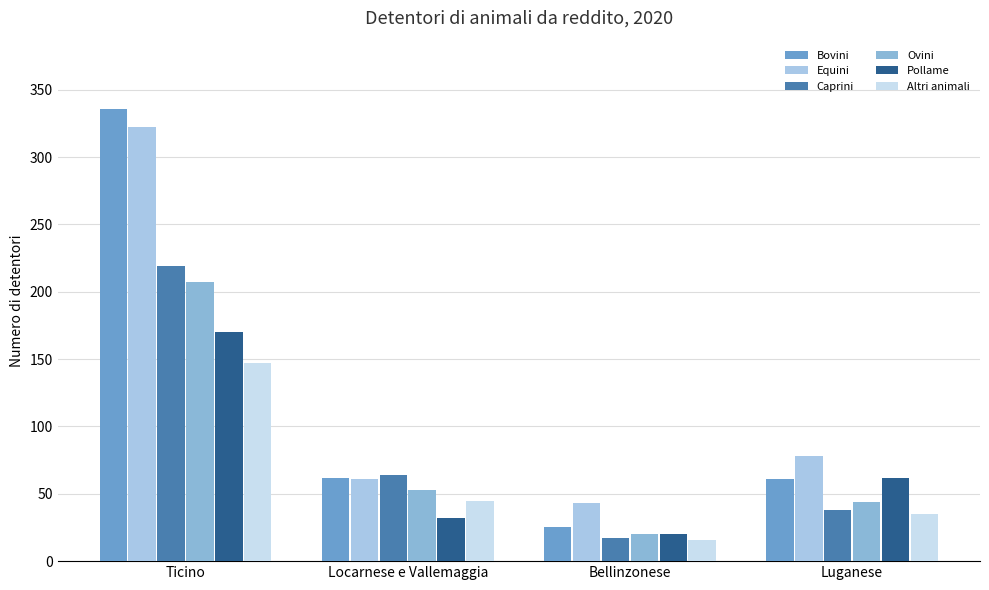

Is the value of Bovini at Ticino greater than the value of Pollame at Luganese?

Yes